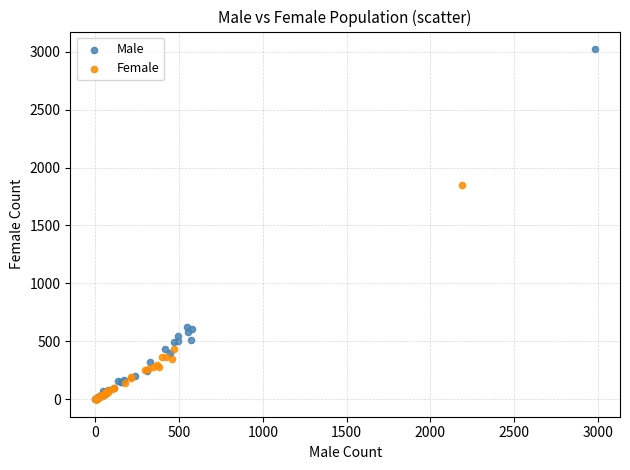

Which series contains the highest Y value?

Male